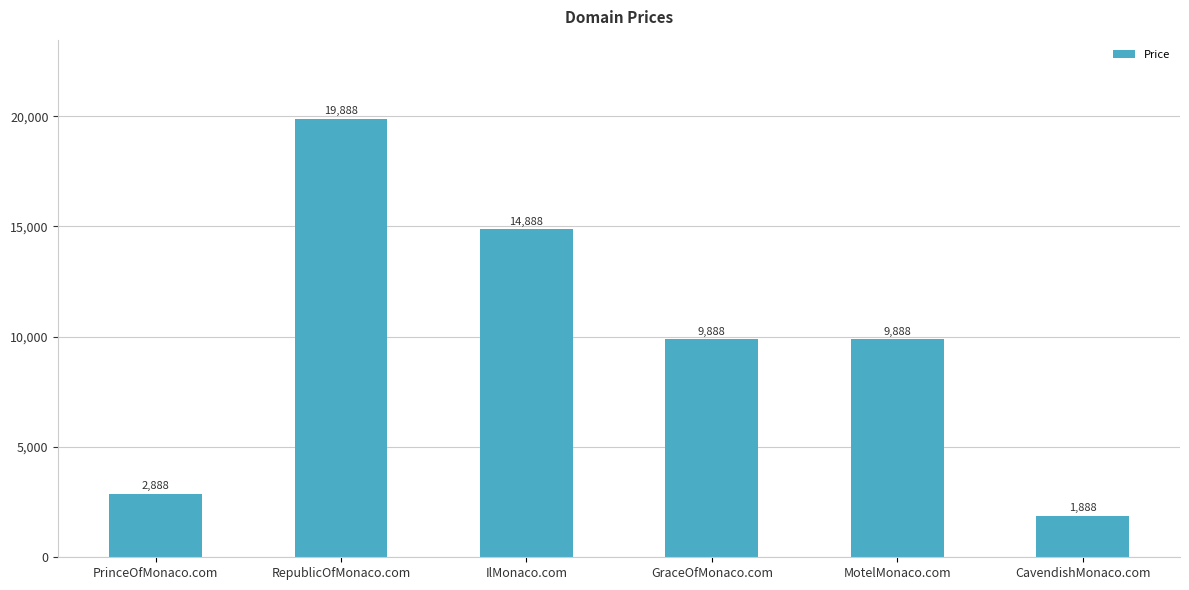

The chart shows a value of 9888 at GraceOfMonaco.com. True or false?

True